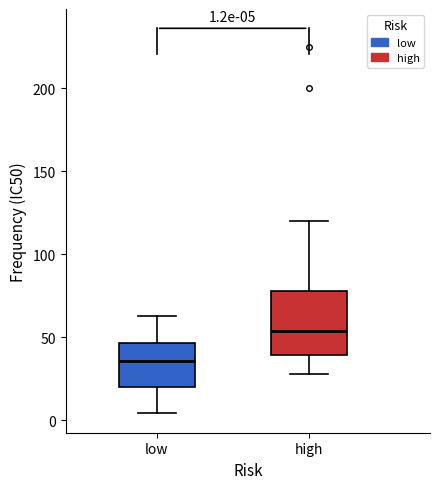

Comparing the boxes themselves (not the whiskers), which one is the tallest?

high